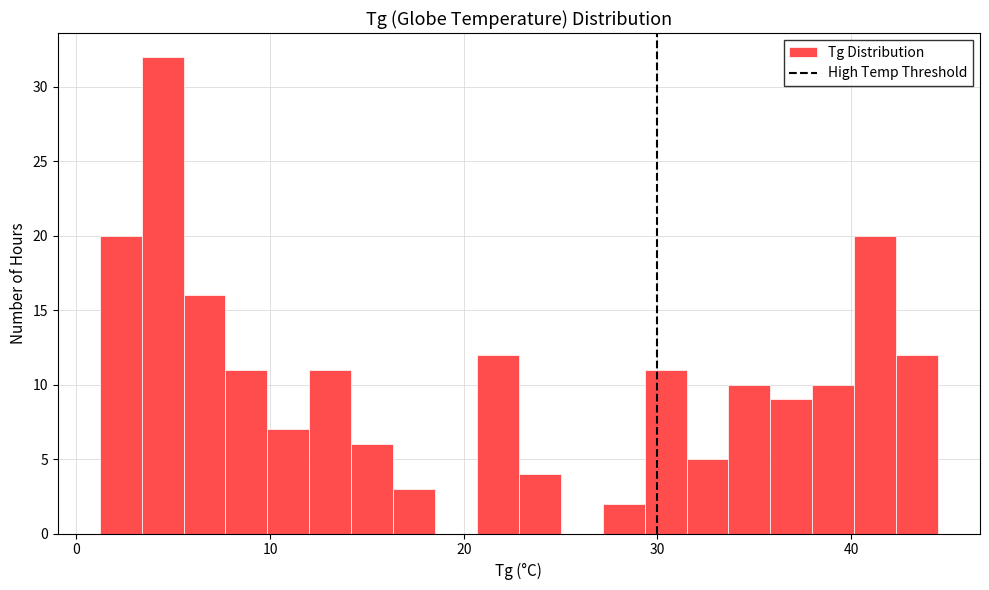

Read against the x-axis, roughly where is the centre of the tallest bar?

4